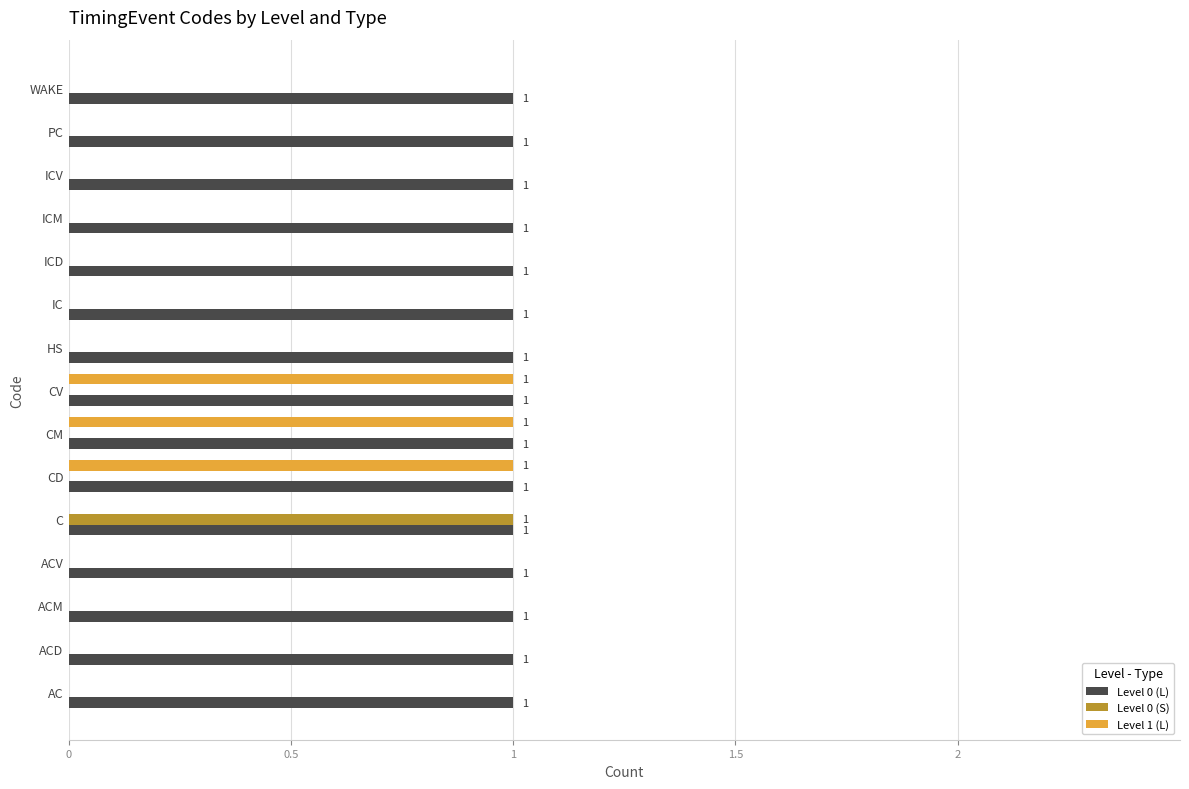

What are all the series names shown in the legend?

Level 0 (L), Level 0 (S), Level 1 (L)